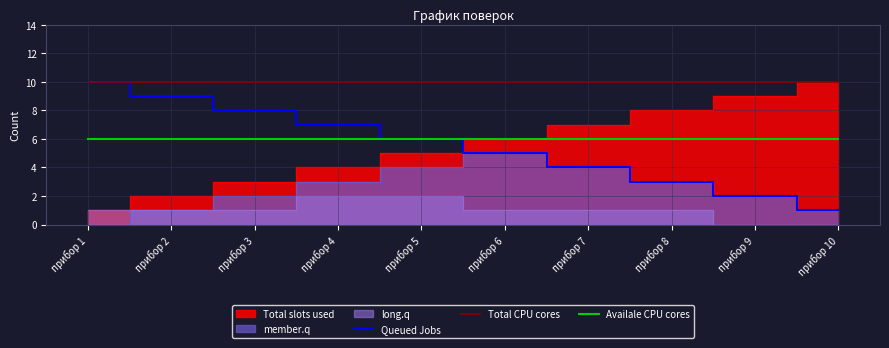

What is the lowest value of the Availale CPU cores series?

6